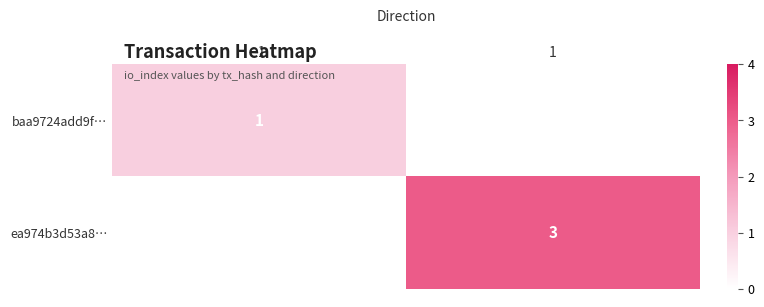

True or false: baa9724add9f… has a value of 0 at -1.

False